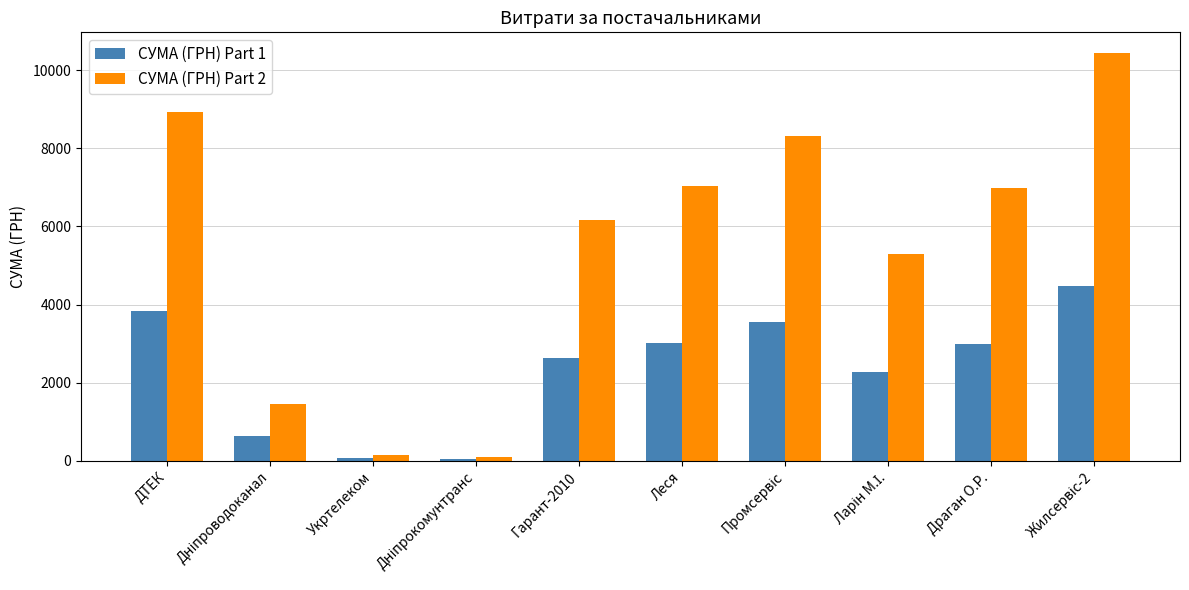

At Леся, list the series in order from largest to smallest.

СУМА (ГРН) Part 2, СУМА (ГРН) Part 1